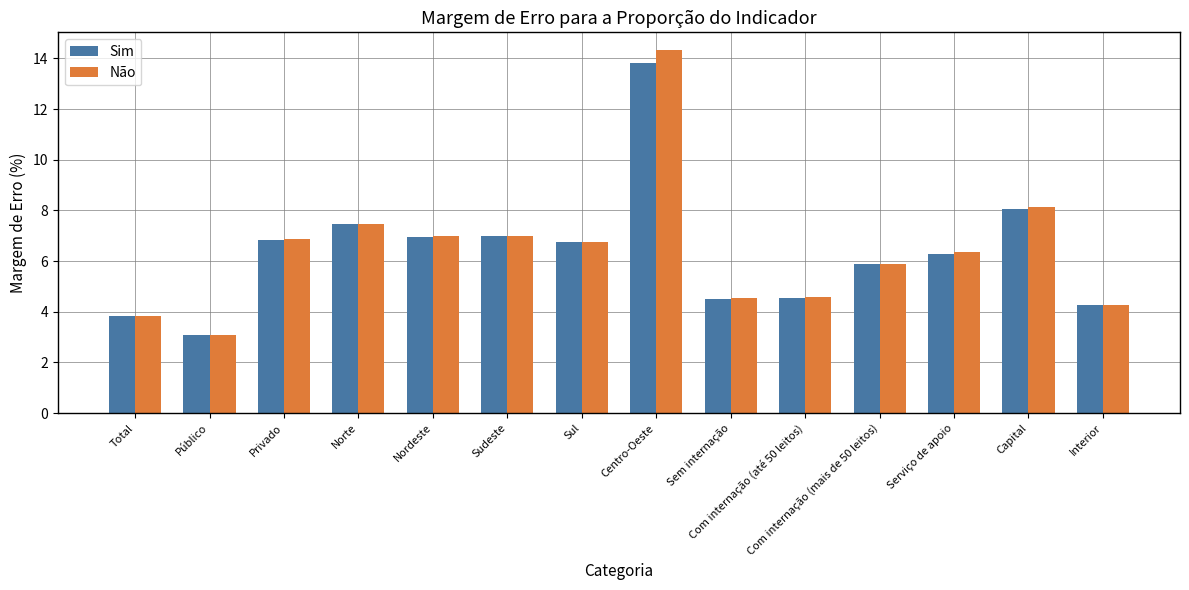

What are all the series names shown in the legend?

Sim, Não